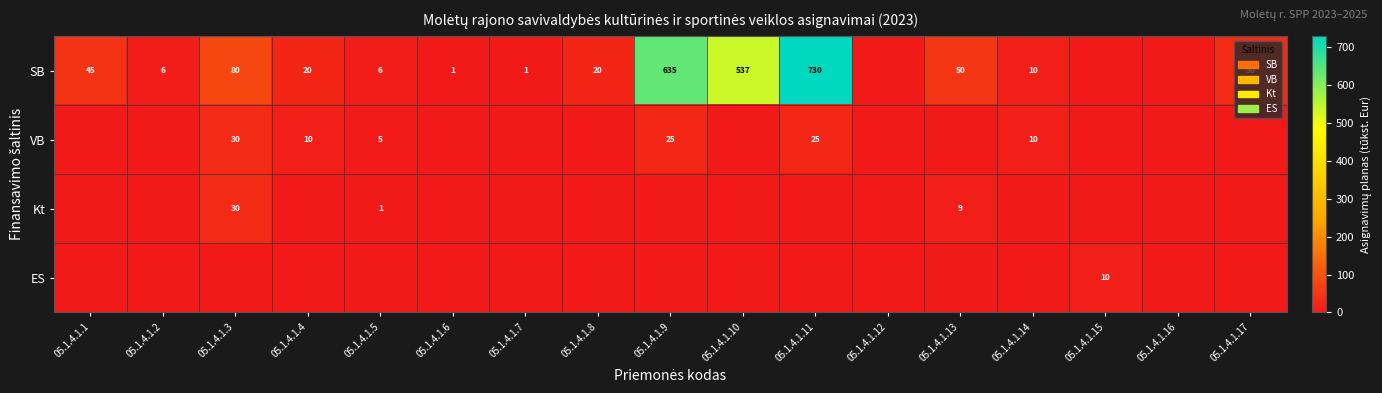

True or false: SB has a value of 80 at 05.1.4.1.3.

True